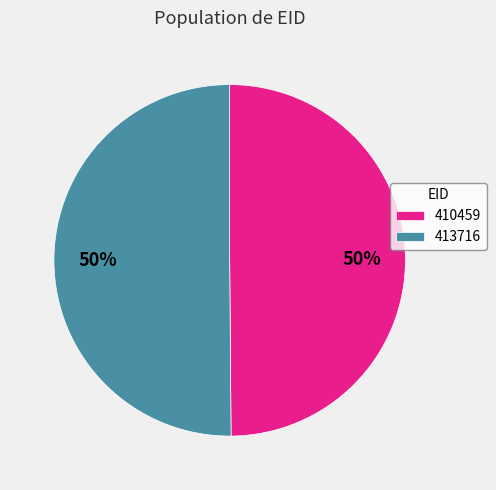

To the nearest percent, what percentage of the pie is 410459?

50%